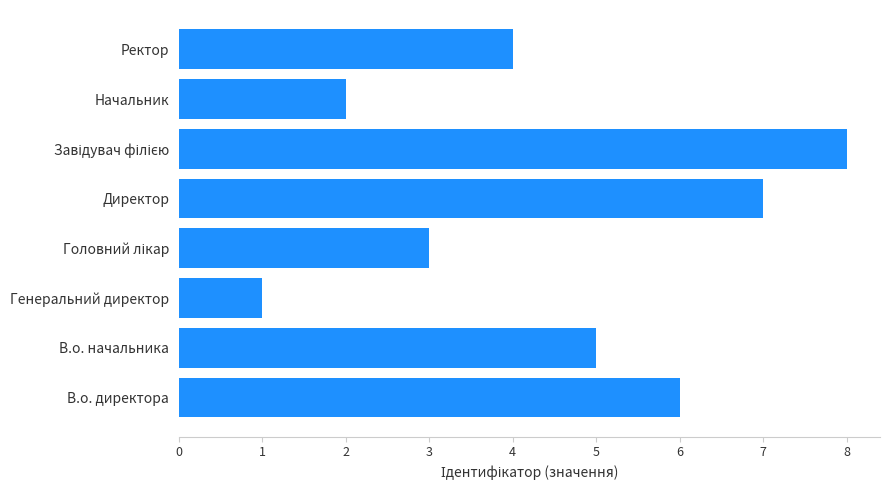

Reading top to bottom, transcribe all the data shown in this chart.

4	2	8	7	3	1	5	6